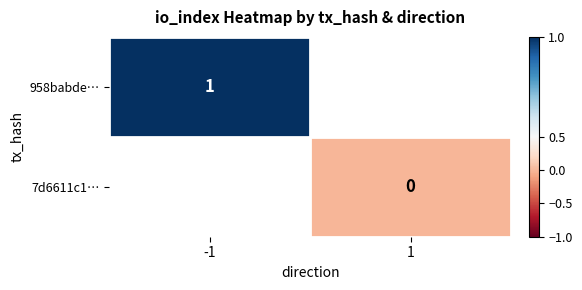

Is it true that 958babde… equals 1 at -1?

True